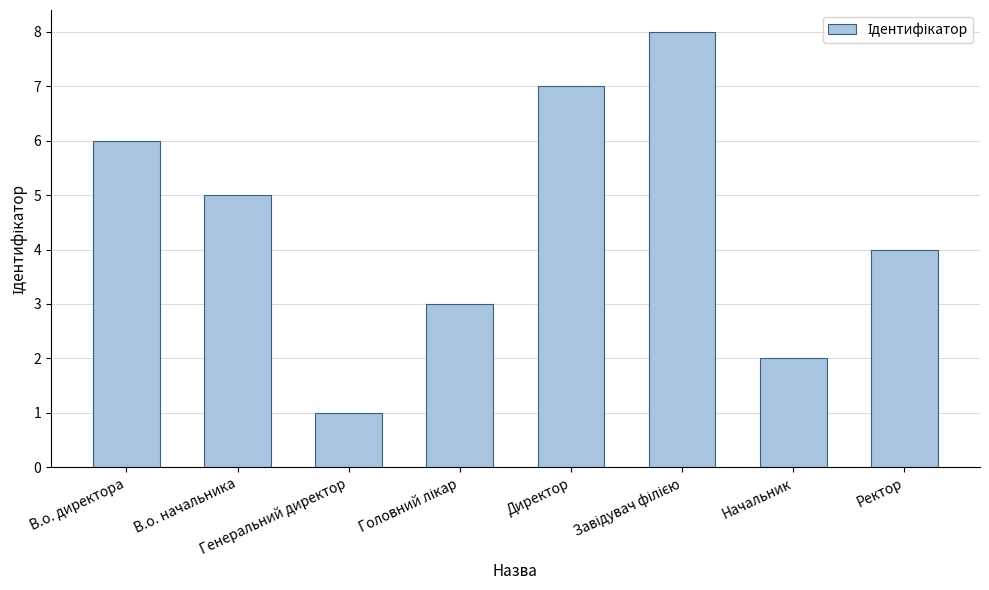

What is the maximum value shown in the chart?

8